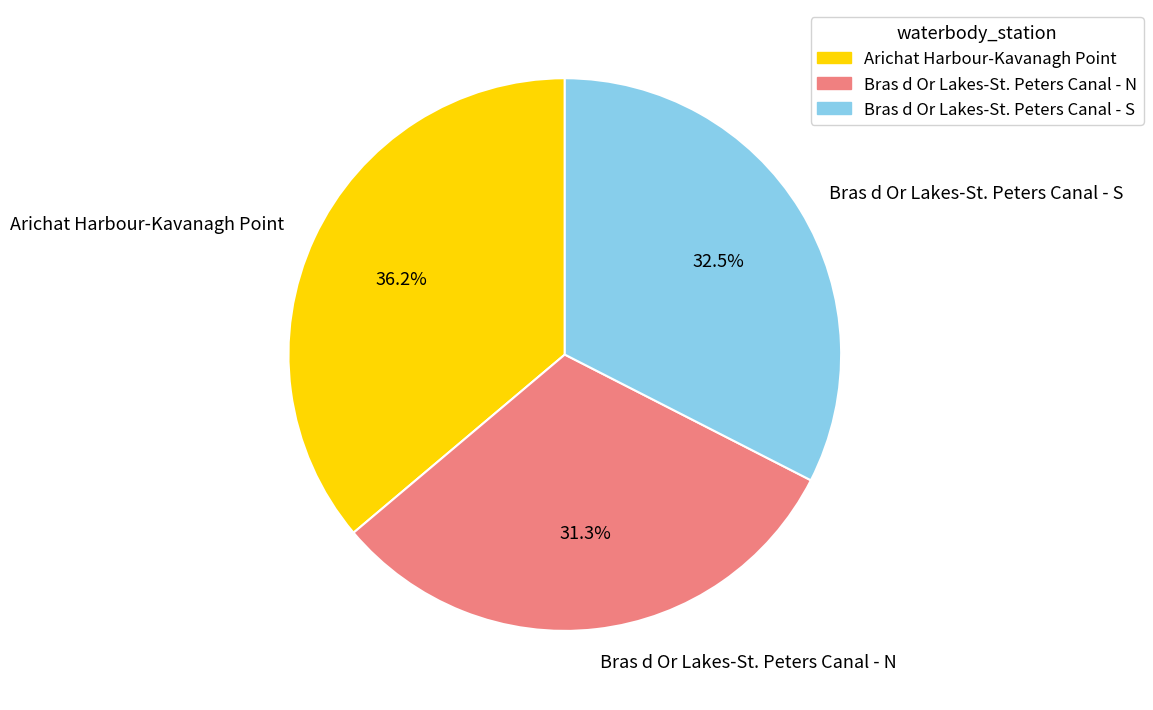

Is it true that Bras d Or Lakes-St. Peters Canal - N is 31% of the pie?

True